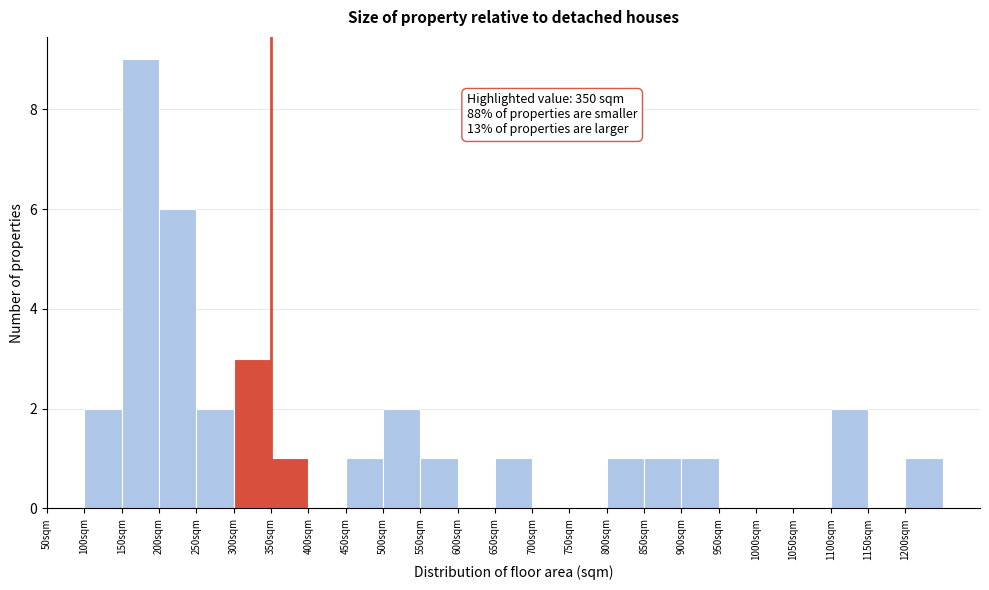

Which range on the x-axis has the tallest bar?

150 to 200